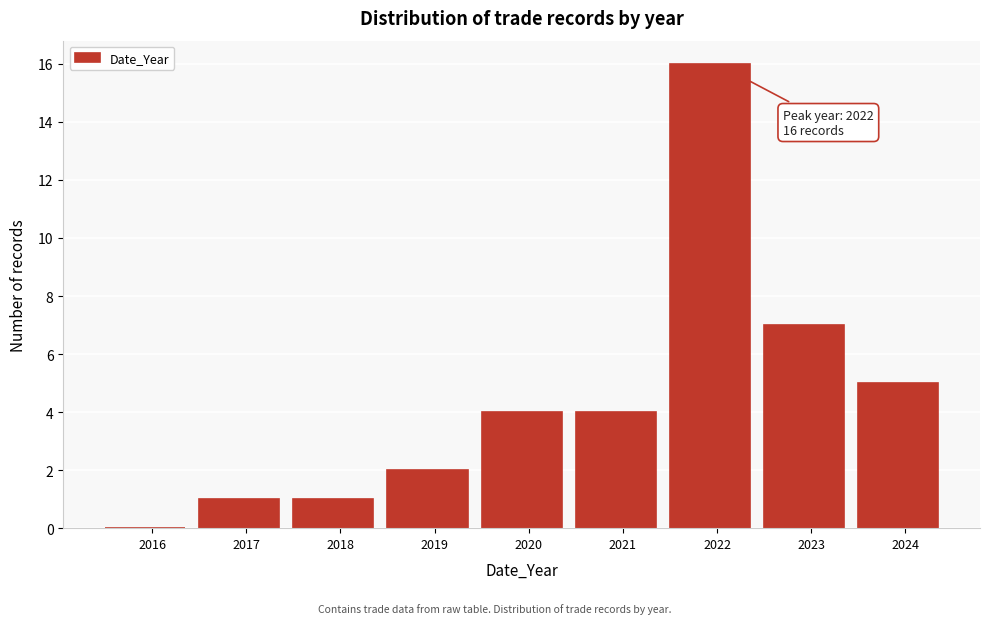

Reading left to right, list all the values displayed in this chart.

2016=0	2017=1	2018=1	2019=2	2020=4	2021=4	2022=16	2023=7	2024=5